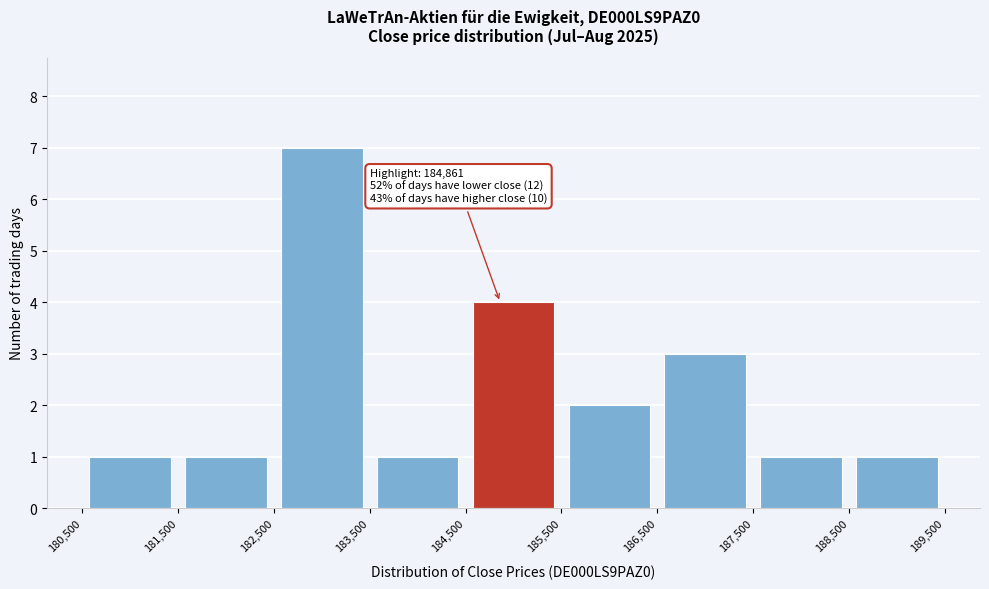

Over which range of the x-axis is the bar tallest?

182,500 to 183,500